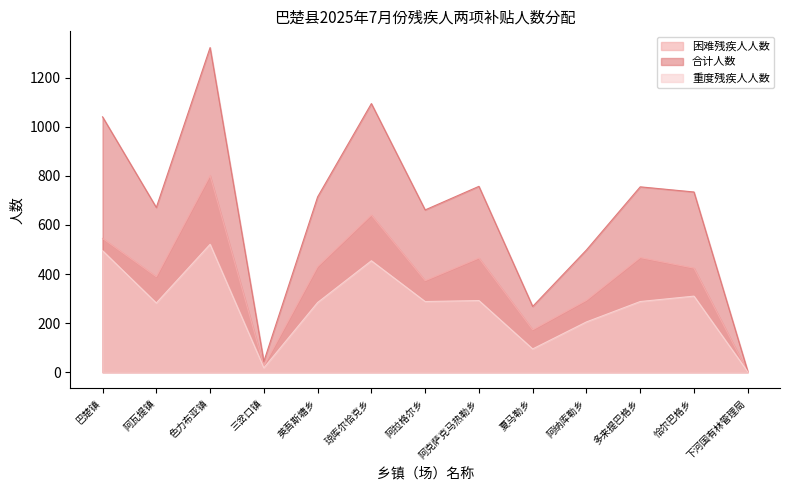

How many lines are shown in the chart?

3